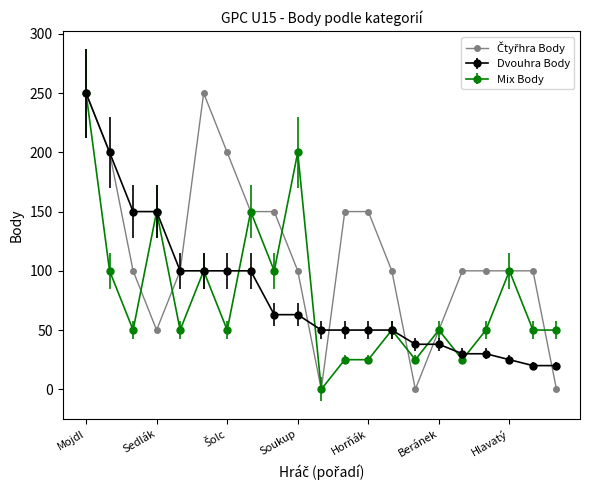

Does the chart have visible grid lines?

No